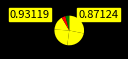

How many segments does this pie chart have?

6